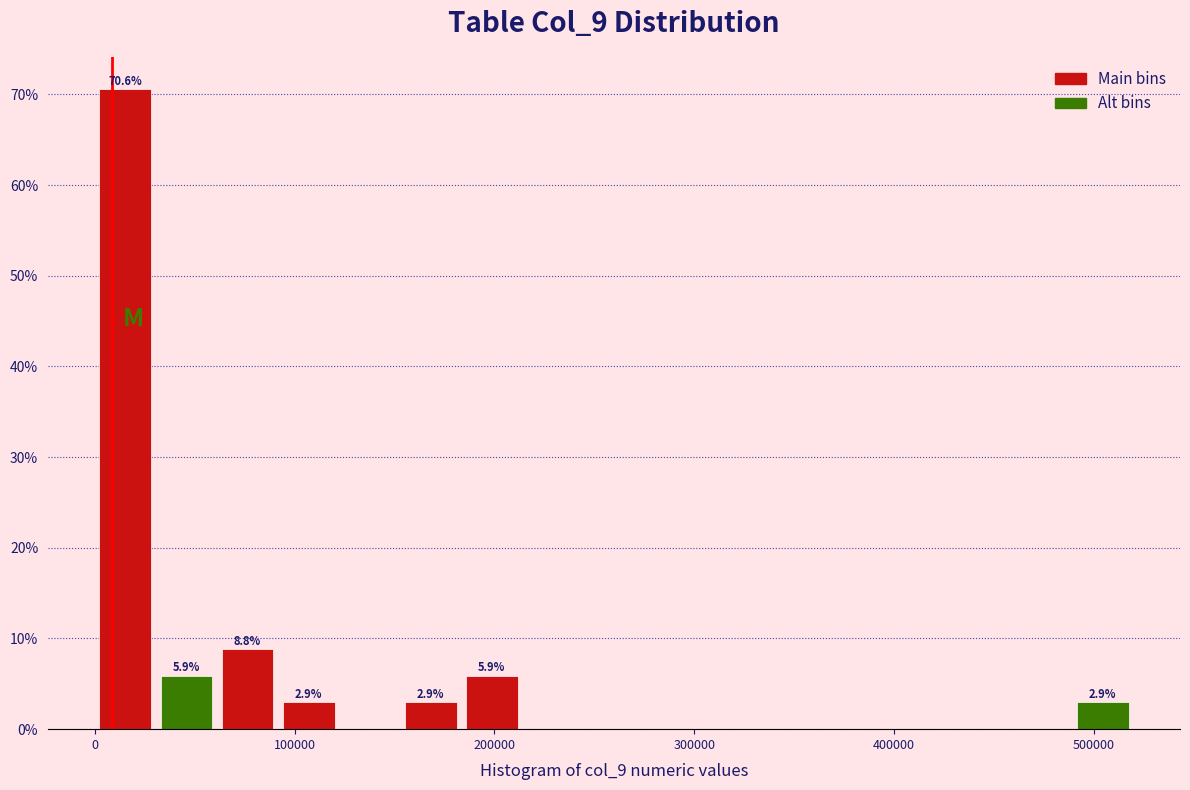

Around what value on the x-axis is the tallest bar? Give the approximate position of its centre, as read against the axis.

20000